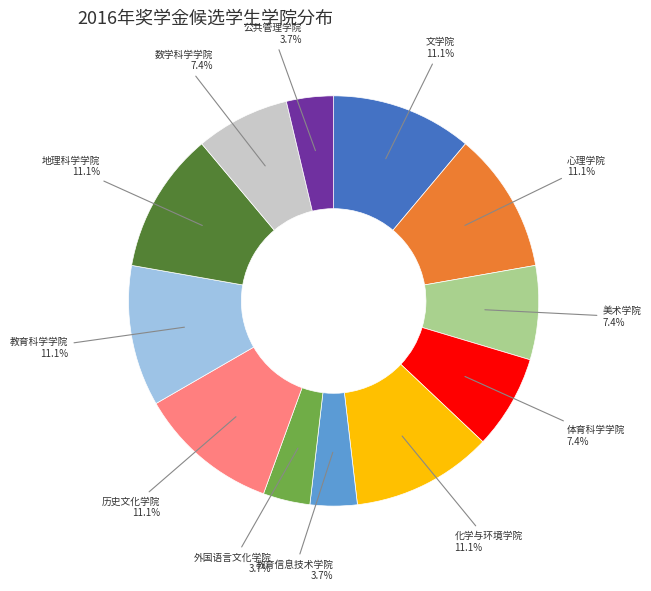

To the nearest percent, what is the difference between the 公共管理学院 and 地理科学学院 slice percentages?

7%